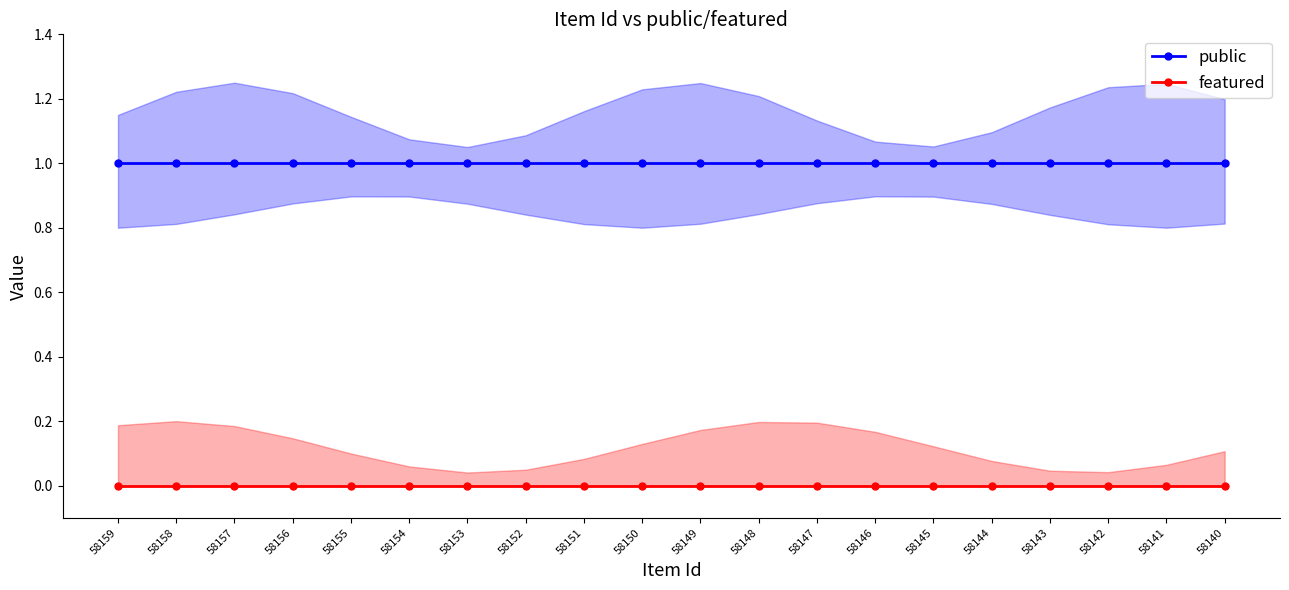

Which series has the widest spread of values?

public